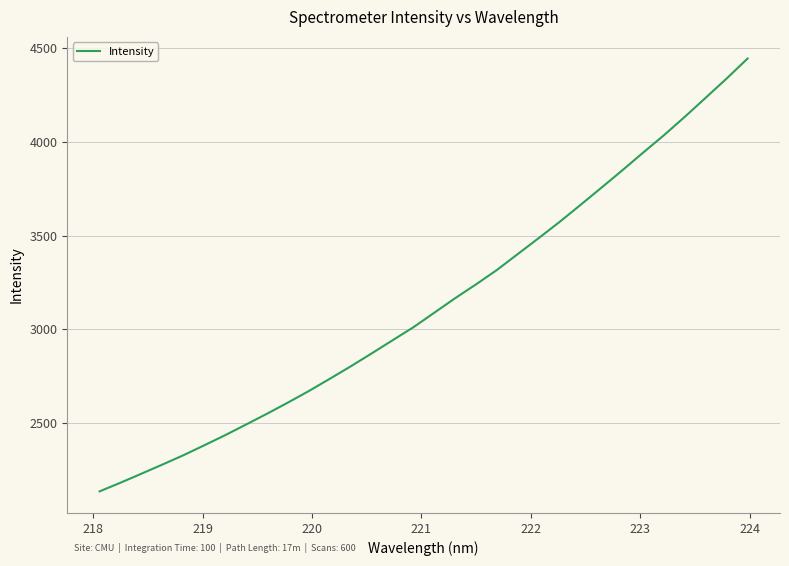

What is the difference between the maximum and minimum values?

2312.7